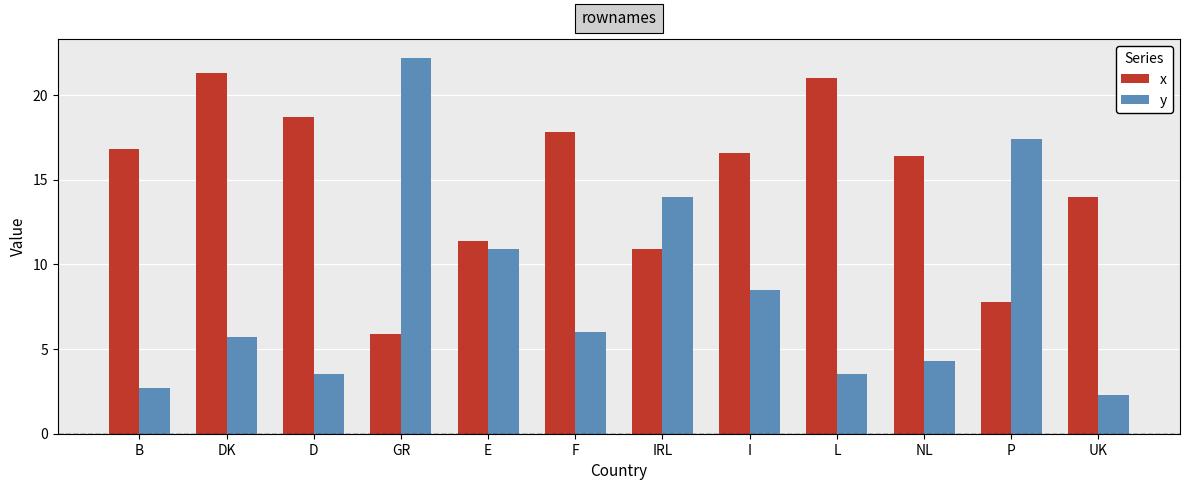

Reading left to right, what are all the values shown in this chart?

x: B=16.8	DK=21.3	D=18.7	GR=5.9	E=11.4	F=17.8	IRL=10.9	I=16.6	L=21.0	NL=16.4	P=7.8	UK=14.0
y: B=2.7	DK=5.7	D=3.5	GR=22.2	E=10.9	F=6.0	IRL=14.0	I=8.5	L=3.5	NL=4.3	P=17.4	UK=2.3